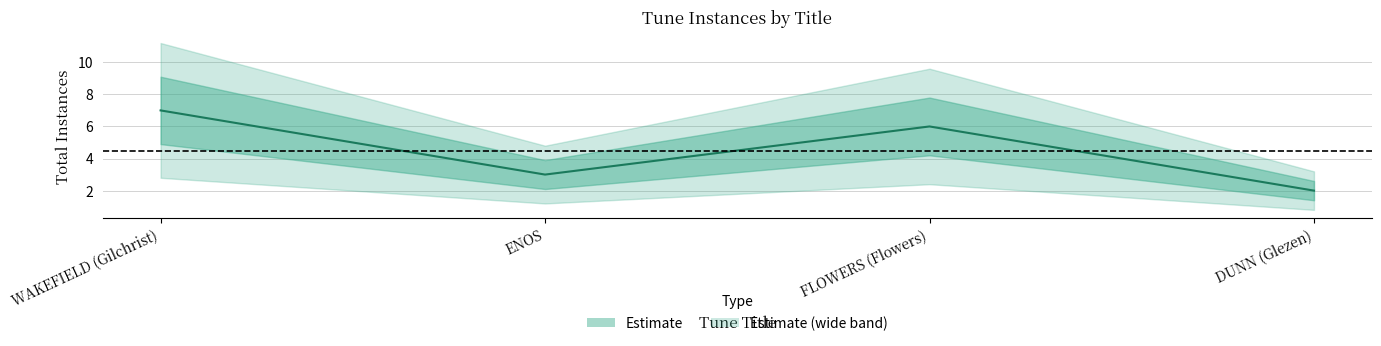

What is the maximum value shown in the chart?

7